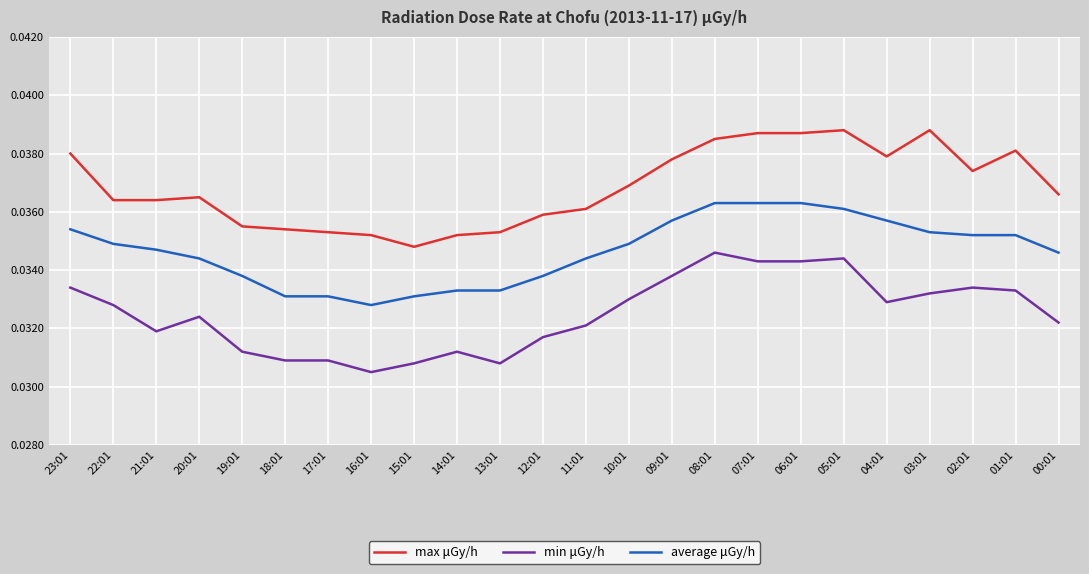

Between 05:01 and 04:01, which series saw the biggest shift?

min μGy/h